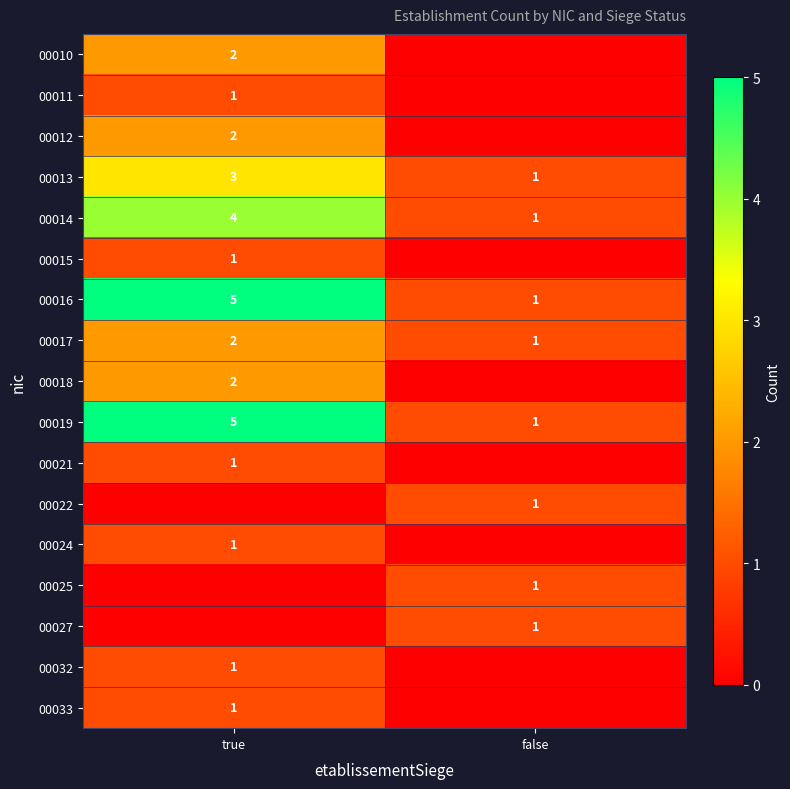

Which category has the highest value in the 00019 series?

true